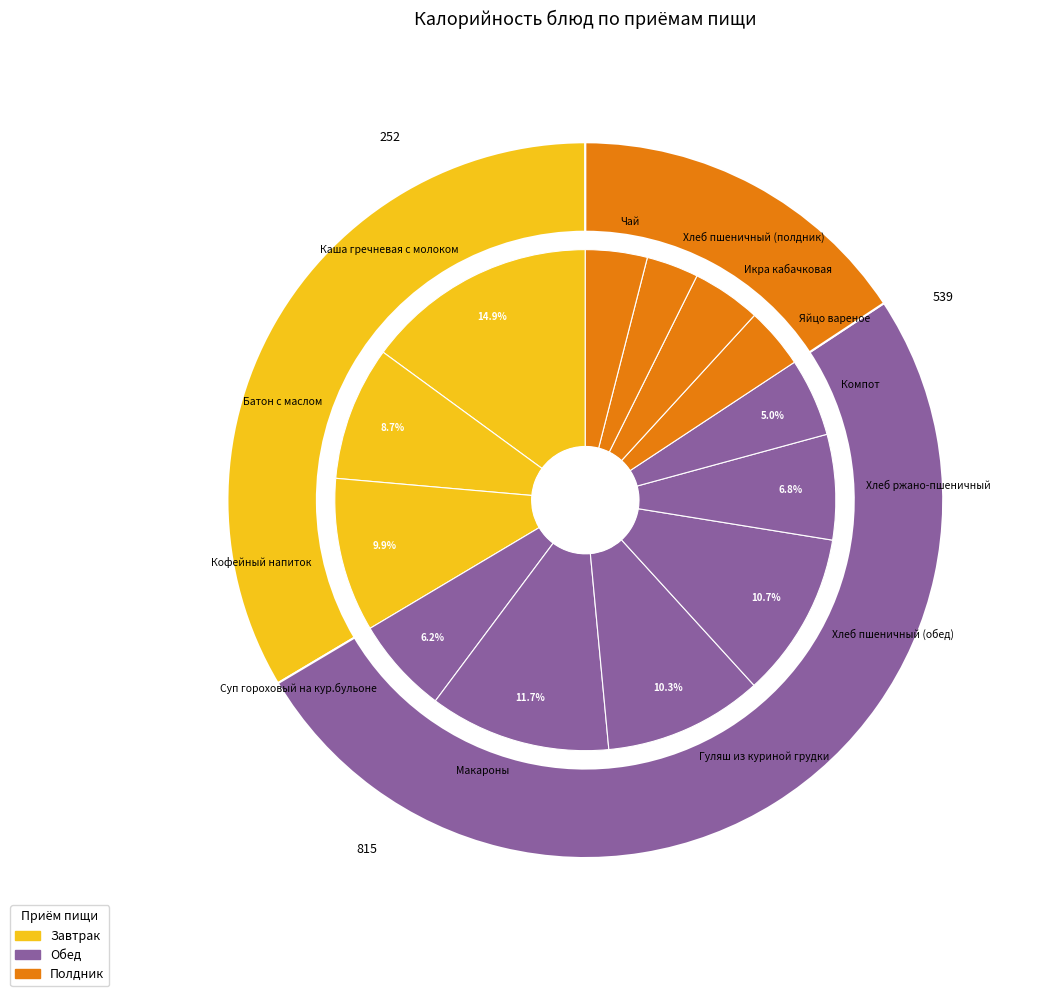

The Макароны slice represents 4% of the pie. True or false?

False